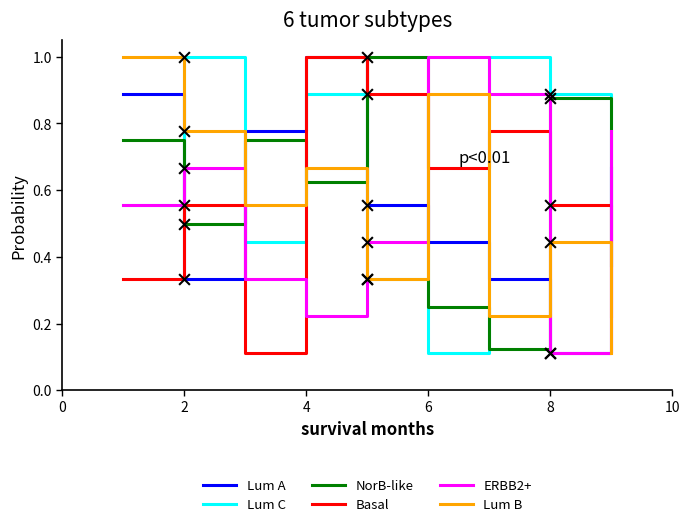

Which series has the largest total across all categories?

Lum C